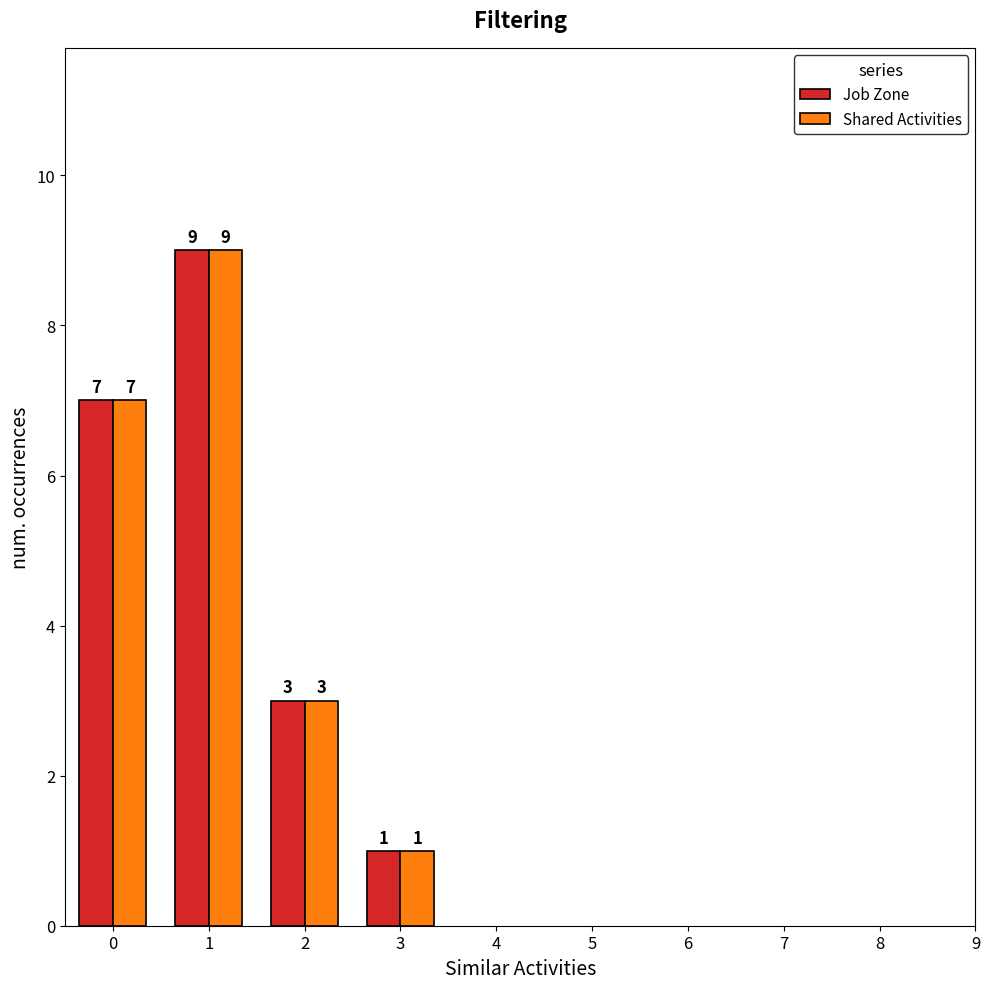

Are the bars horizontal?

No